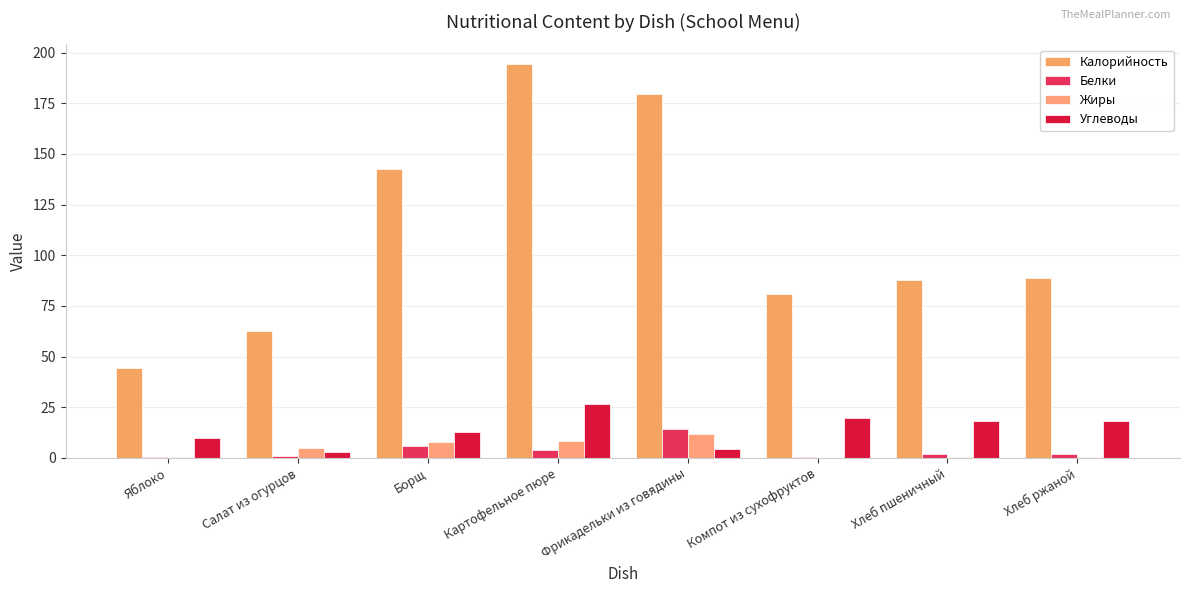

Are the bars grouped side by side (vs. stacked)?

Yes